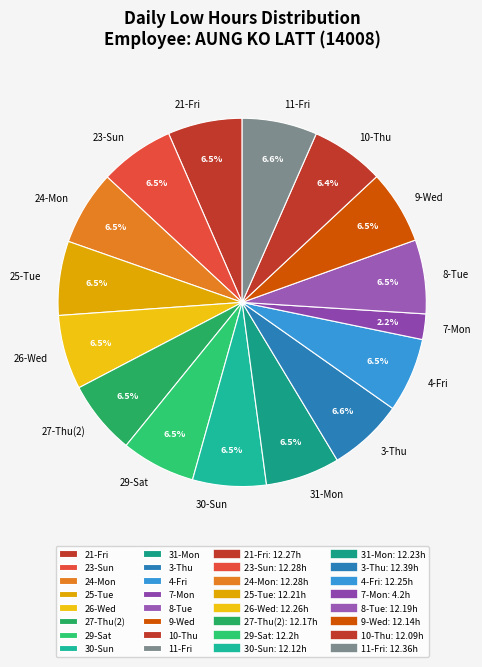

What portion of the pie excludes 27-Thu(2)?

93.5%